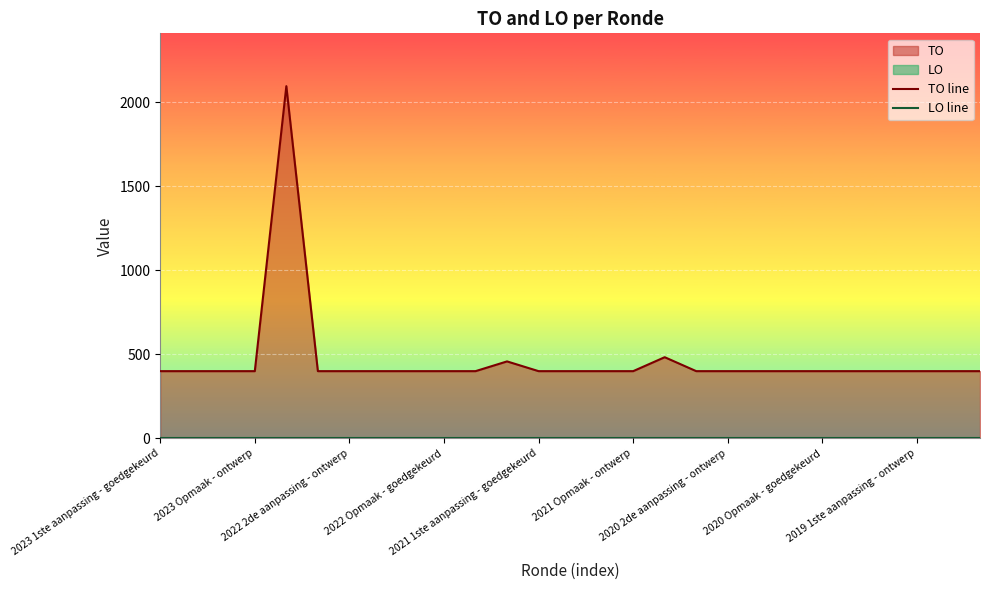

What position from the left is 20?

21